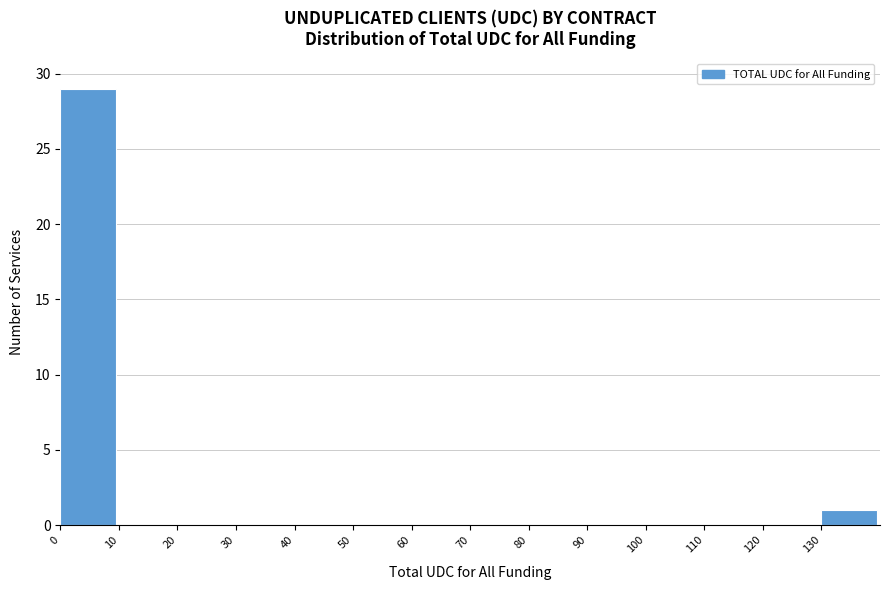

How tall is the bar that spans 0 to 10 on the x-axis? The values are not printed on the chart, so give them approximately, as read against the axis.

29